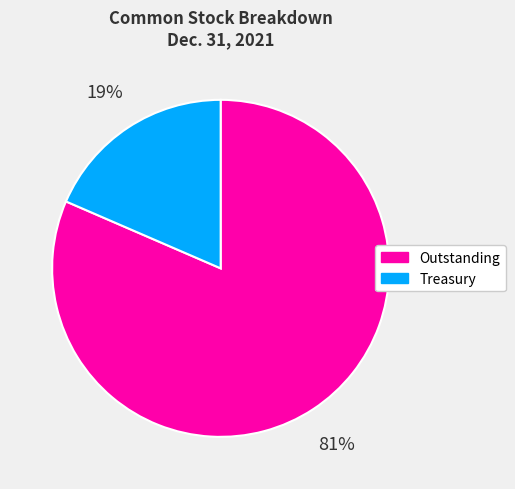

The Treasury slice represents 19% of the pie. True or false?

True